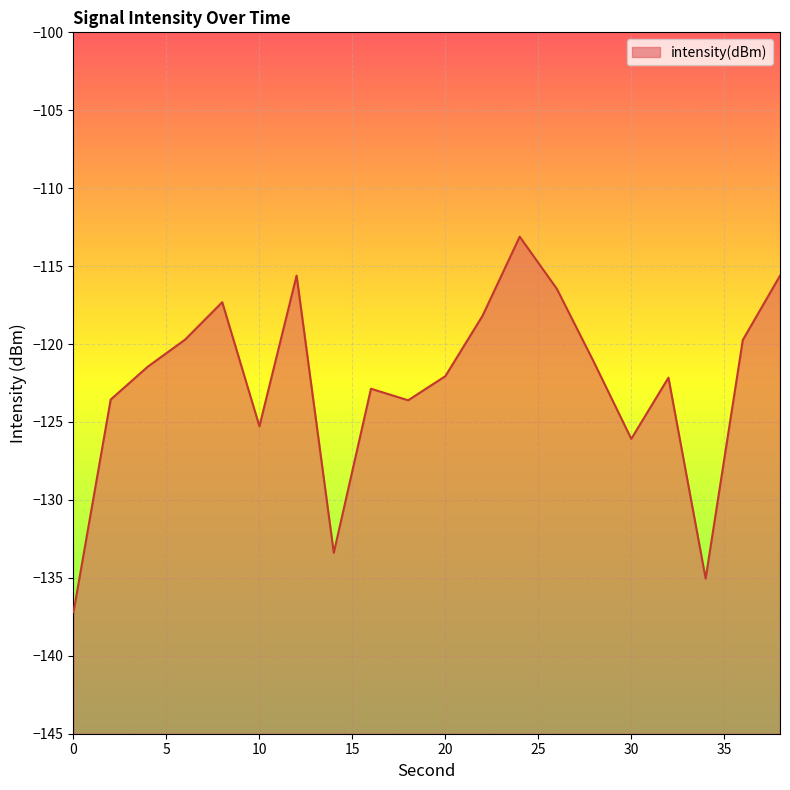

How many categories are shown in the chart?

20